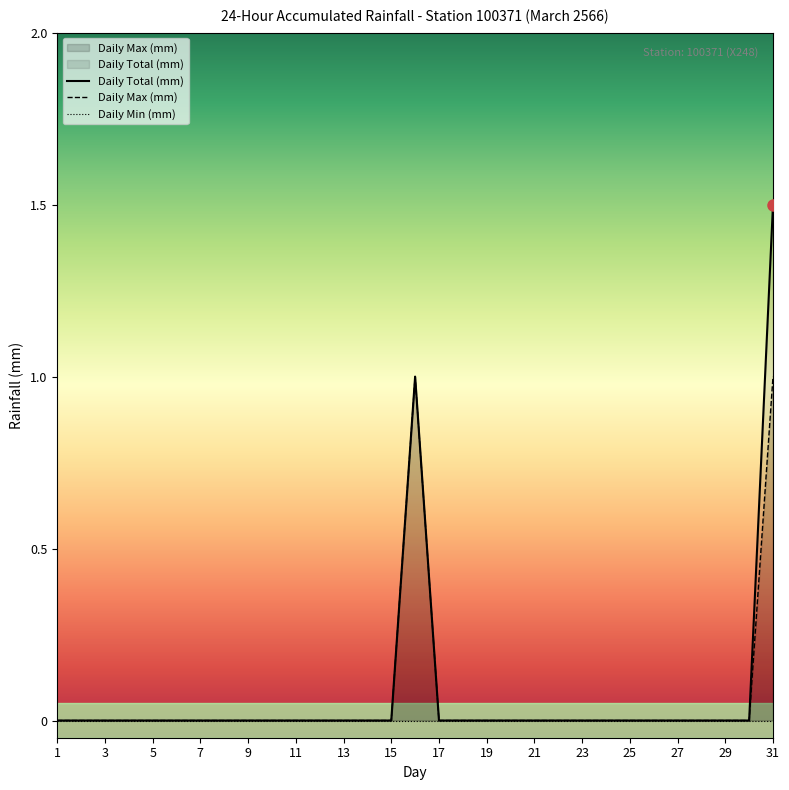

What is the greatest value displayed?

1.5